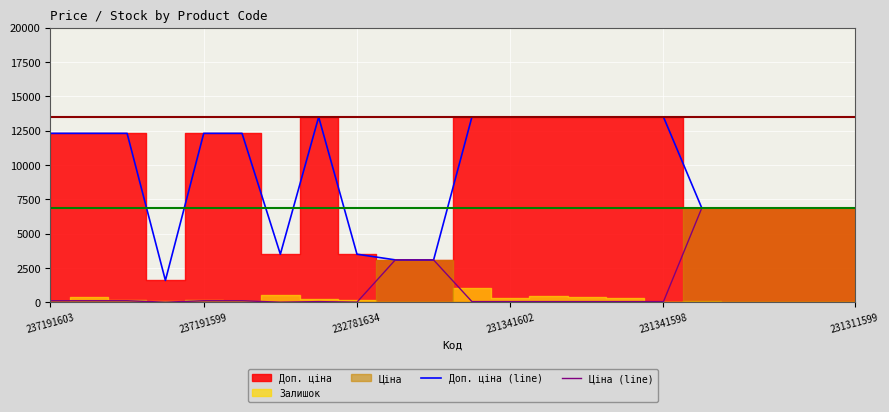

The value of Доп. ціна (line) at 231341602 is 13493.2. True or false?

True